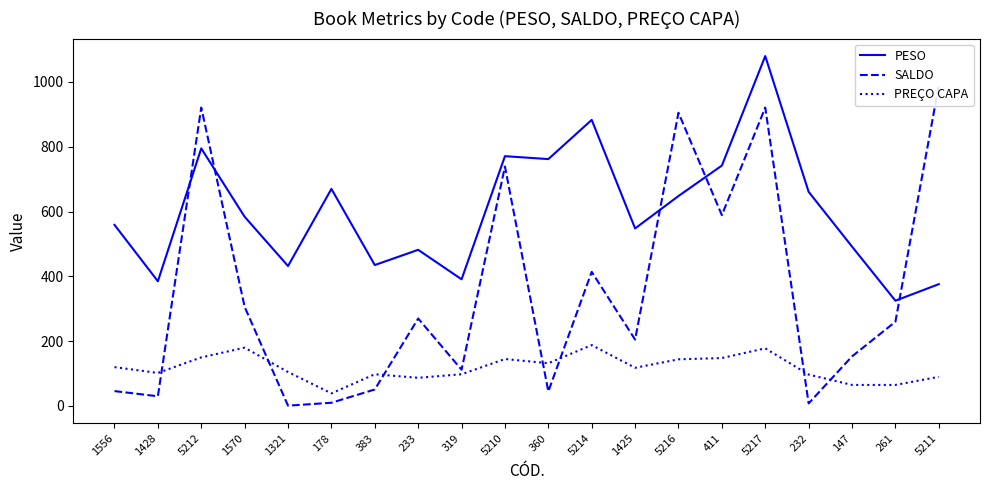

What value does the PESO series have at 411?

742